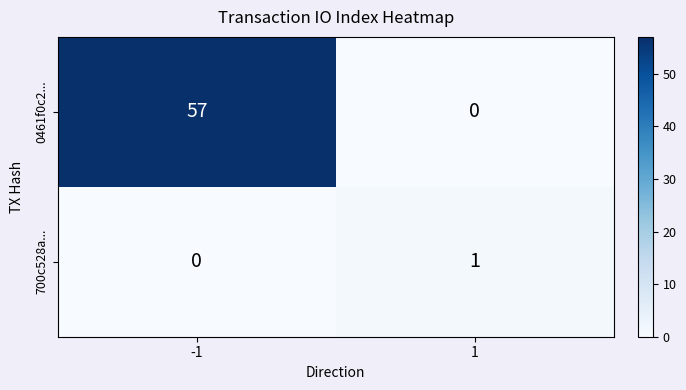

True or false: 0461f0c2... has a value of -25 at 1.

False